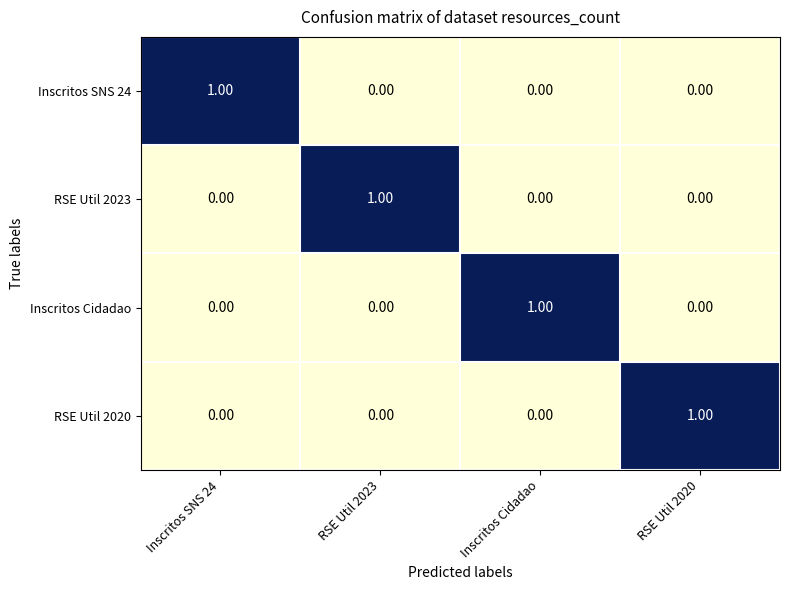

Is the value of RSE Util 2020 at Inscritos Cidadao greater than the value of Inscritos SNS 24 at Inscritos SNS 24?

No